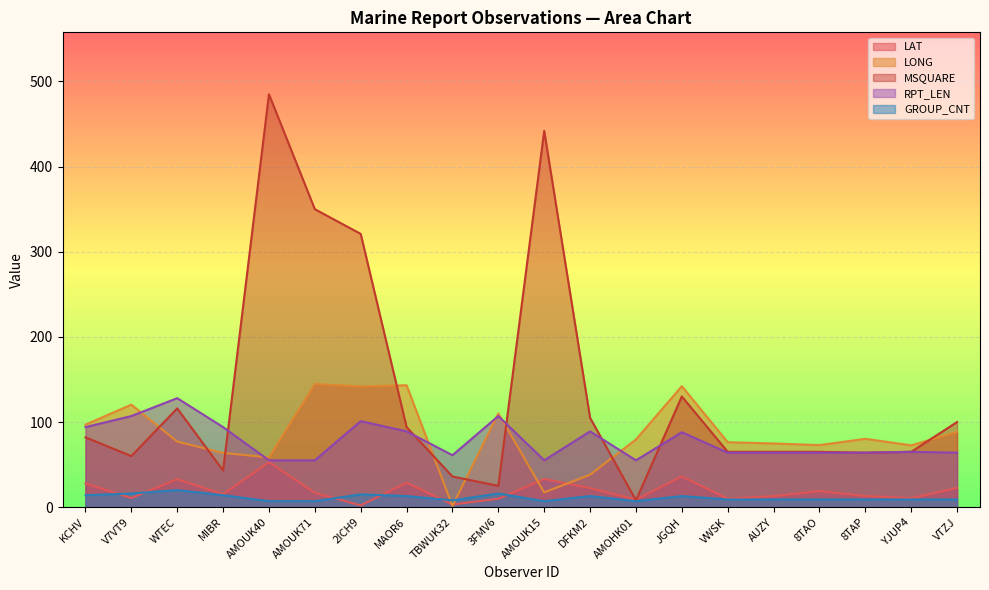

What is the smallest value displayed?

1.5